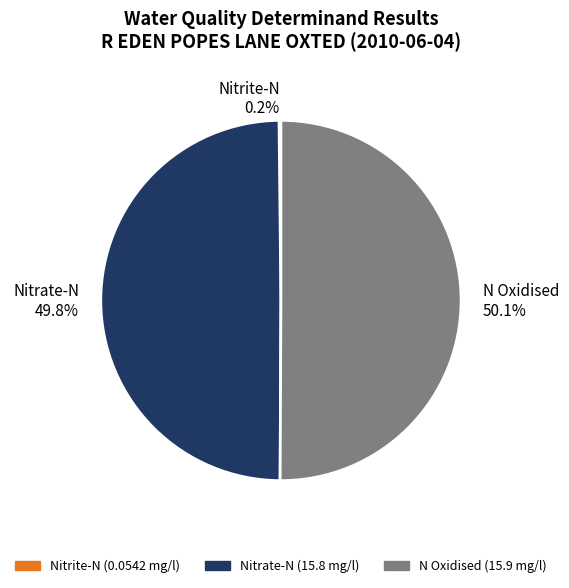

What portion of the pie excludes Nitrate-N 49.8%?

50.2%